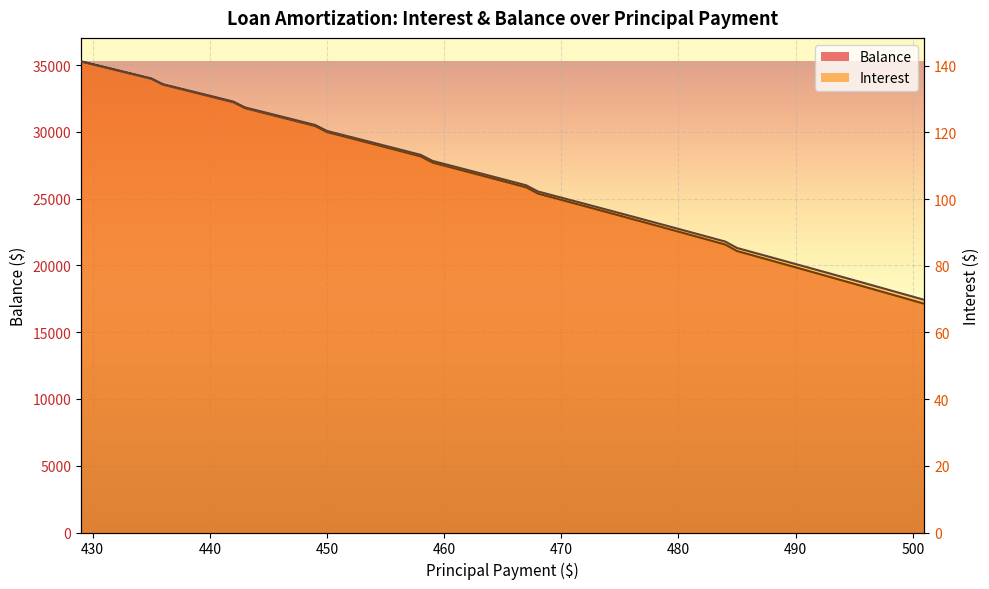

What is the greatest value displayed?

35269.0